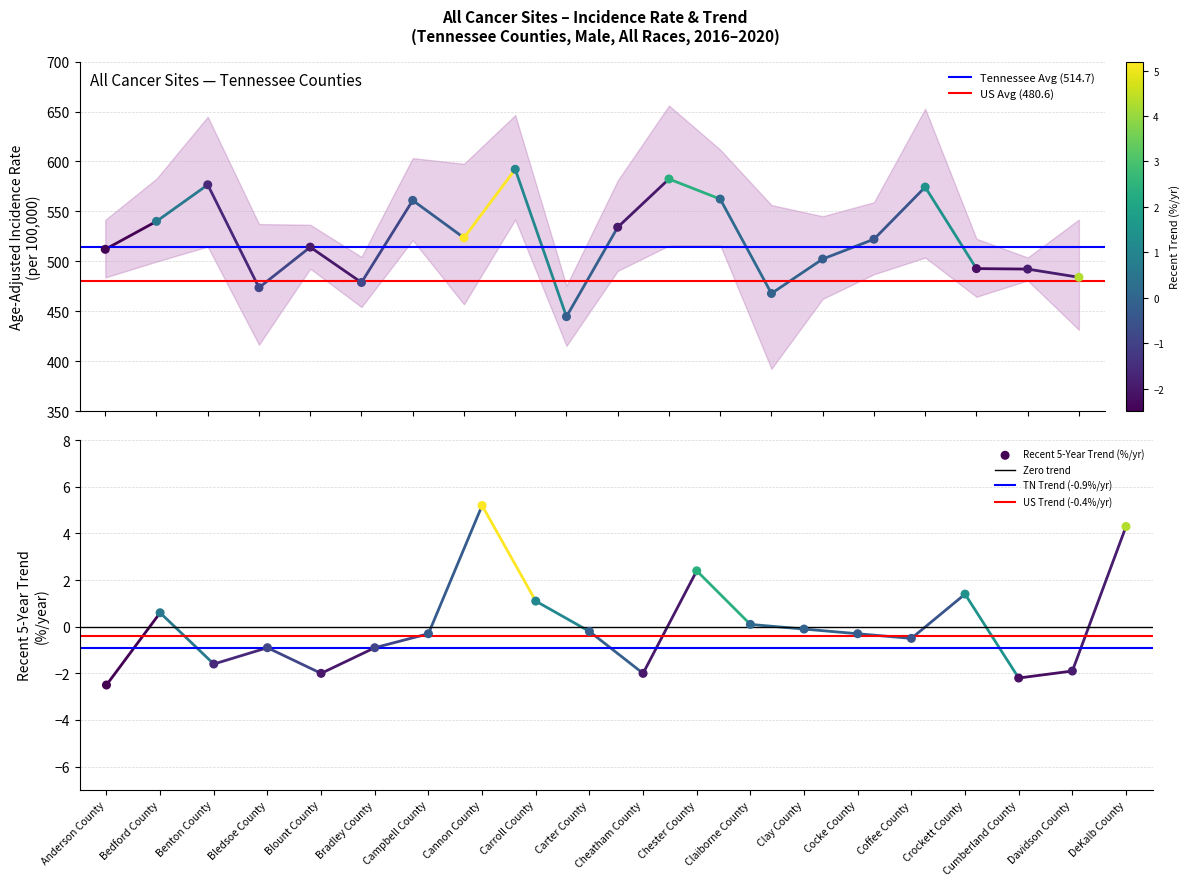

Which series has the largest Y range (max minus min)?

Age-Adjusted Rate